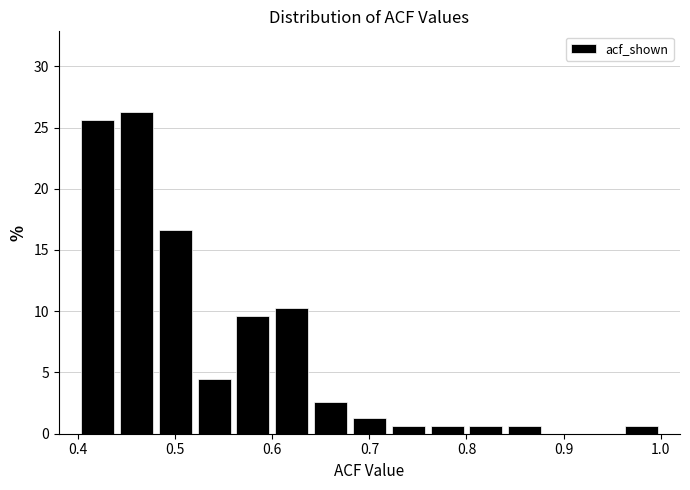

Reading left to right, transcribe this chart: for each bar, give the range it covers on the x-axis and its height. The values are not printed on the chart, so give them approximately, as read against the axis.

0.40 to 0.44: 25.5
0.44 to 0.48: 26.5
0.48 to 0.52: 16.5
0.52 to 0.56: 4.5
0.56 to 0.60: 9.5
0.60 to 0.64: 10.5
0.64 to 0.68: 2.5
0.68 to 0.72: 1.5
0.72 to 0.76: 0.5
0.76 to 0.80: 0.5
0.80 to 0.84: 0.5
0.84 to 0.88: 0.5
0.88 to 0.92: 0
0.92 to 0.96: 0
0.96 to 1.00: 0.5